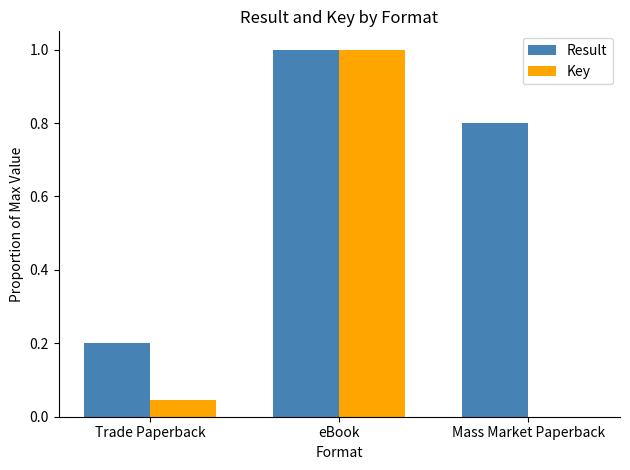

Which series has the largest total across all categories?

Result